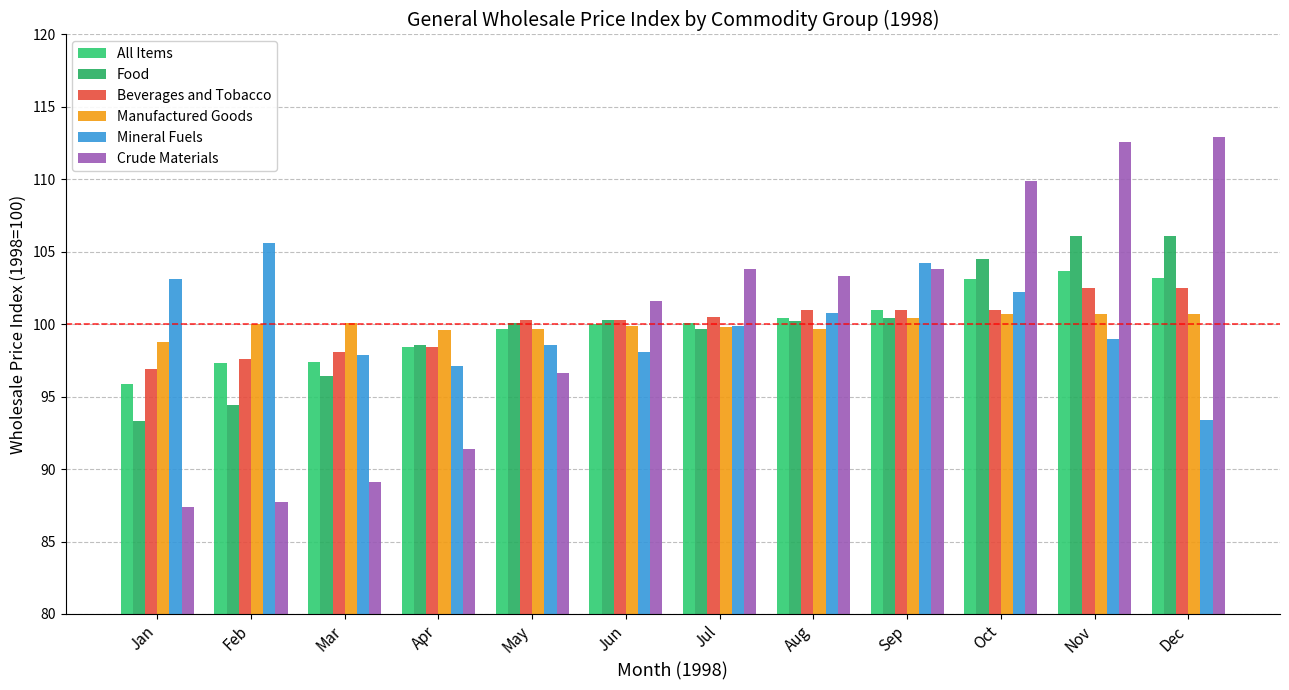

Which category has the highest value in the Beverages and Tobacco series?

Nov